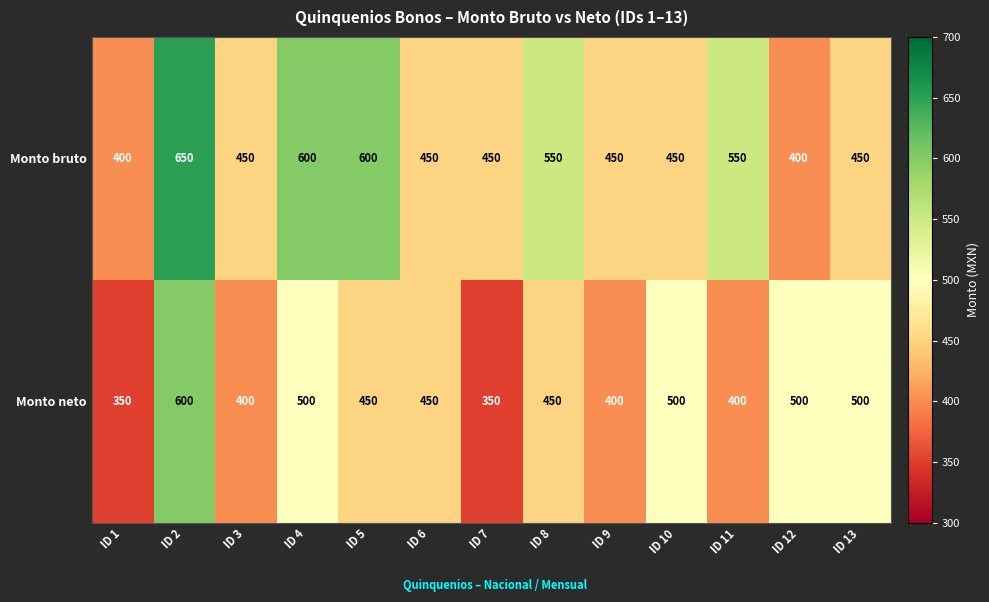

What value does the Monto bruto series have at ID 13?

450